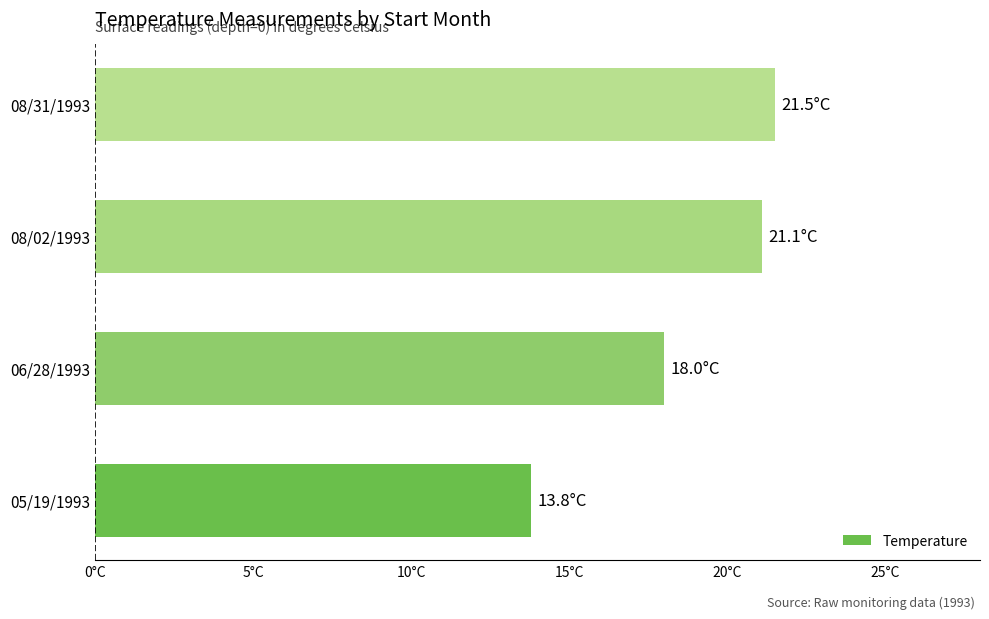

Rank the categories by value from lowest to highest.

05/19/1993, 06/28/1993, 08/02/1993, 08/31/1993